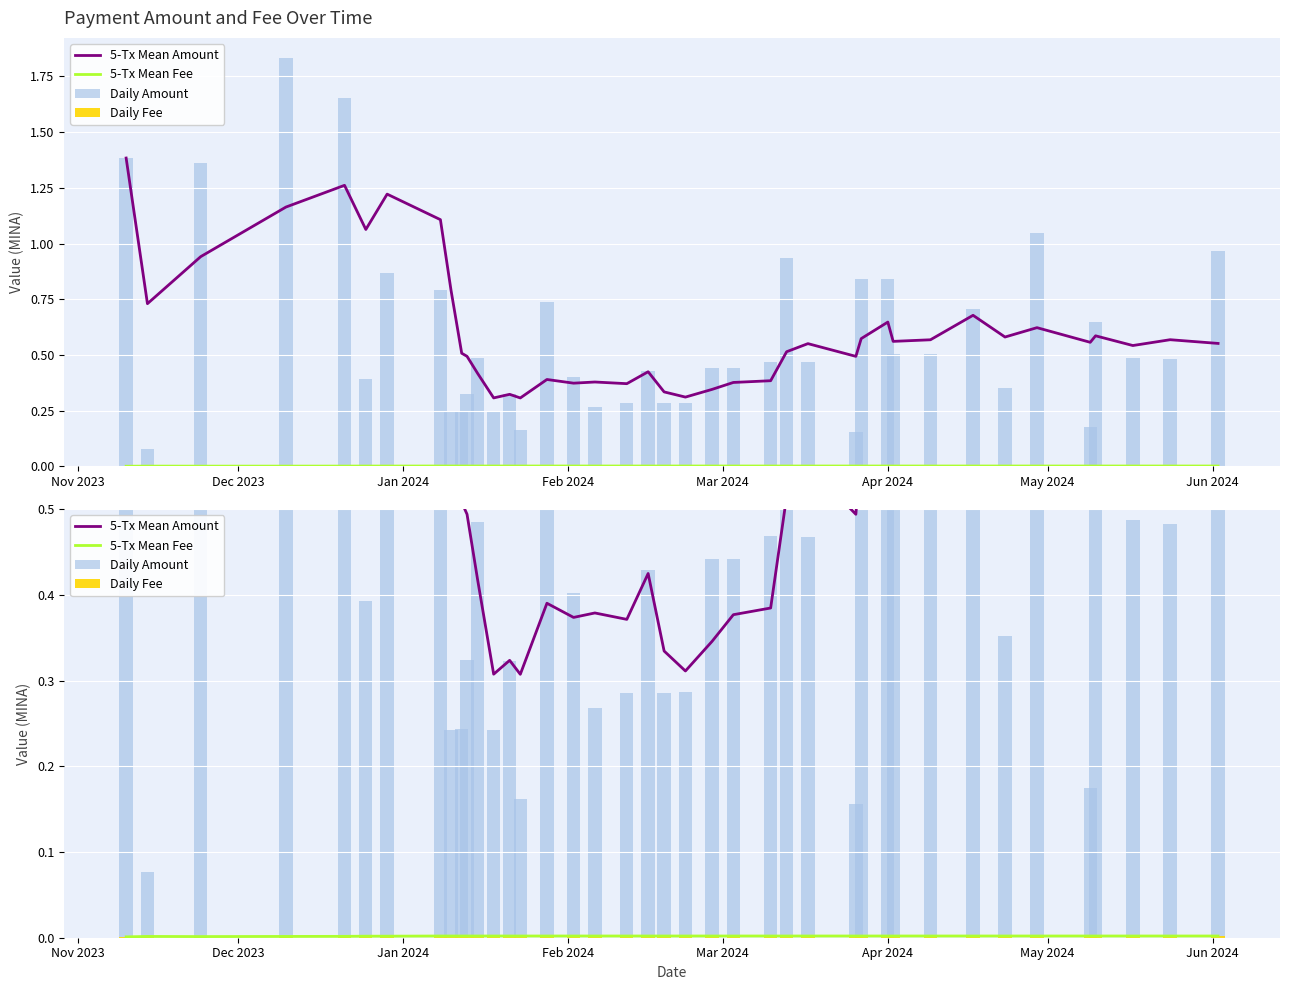

Reading left to right, list all the values displayed in this chart.

5-Tx Mean Amount: 1.4	0.7	0.9	1.2	1.3	1.1	1.2	1.1	0.8	0.5	0.5	0.4	0.3	0.3	0.3	0.4	0.4	0.4	0.4	0.4	0.3	0.3	0.3	0.4	0.4	0.5	0.6	0.5	0.6	0.6	0.6	0.6	0.7	0.6	0.6	0.6	0.6	0.5	0.6	0.6
5-Tx Mean Fee: 0.0	0.0	0.0	0.0	0.0	0.0	0.0	0.0	0.0	0.0	0.0	0.0	0.0	0.0	0.0	0.0	0.0	0.0	0.0	0.0	0.0	0.0	0.0	0.0	0.0	0.0	0.0	0.0	0.0	0.0	0.0	0.0	0.0	0.0	0.0	0.0	0.0	0.0	0.0	0.0
Daily Amount: 1.4	0.1	1.4	1.8	1.7	0.4	0.9	0.8	0.2	0.2	0.3	0.5	0.2	0.3	0.2	0.7	0.4	0.3	0.3	0.4	0.3	0.3	0.4	0.4	0.5	0.9	0.5	0.2	0.8	0.8	0.5	0.5	0.7	0.4	1.0	0.2	0.6	0.5	0.5	1.0
Daily Fee: 0.0	0.0	0.0	0.0	0.0	0.0	0.0	0.0	0.0	0.0	0.0	0.0	0.0	0.0	0.0	0.0	0.0	0.0	0.0	0.0	0.0	0.0	0.0	0.0	0.0	0.0	0.0	0.0	0.0	0.0	0.0	0.0	0.0	0.0	0.0	0.0	0.0	0.0	0.0	0.0